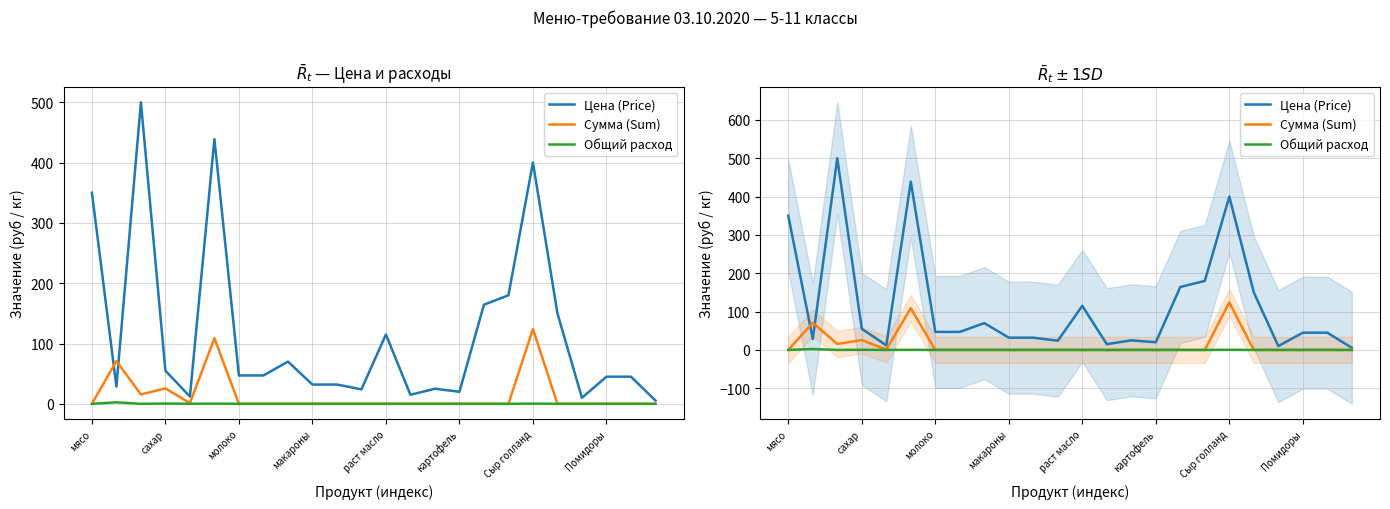

What is the average value of the Цена (Price) series?

117.1